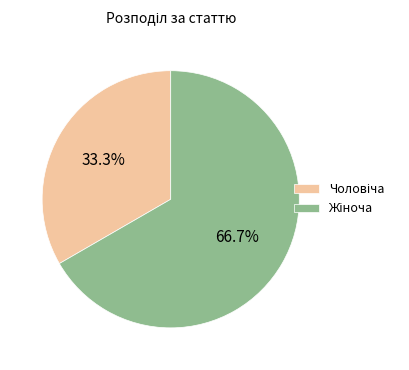

Is there any slice that represents more than half of the pie?

Yes